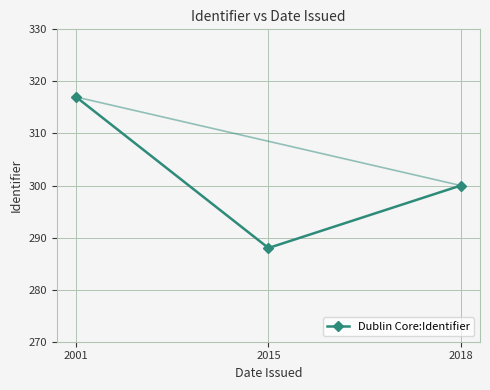

List the labels in order of value, smallest first.

2015, 2018, 2001